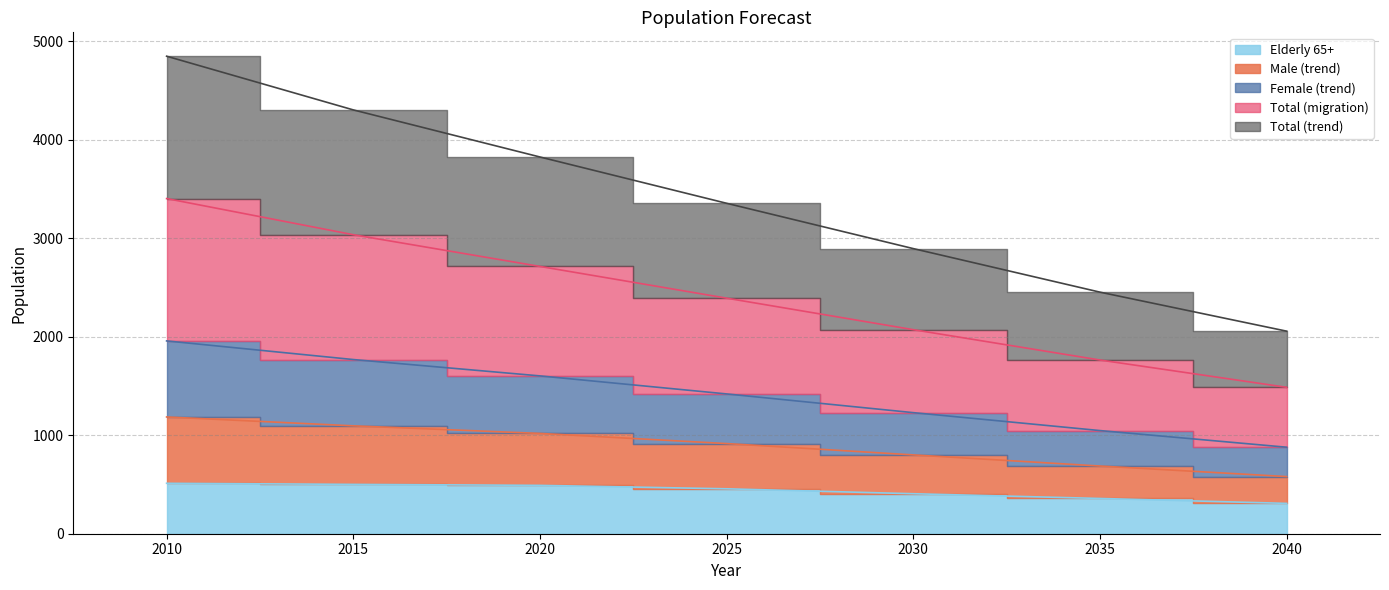

Between 2010 and 2020, which is larger?

2010